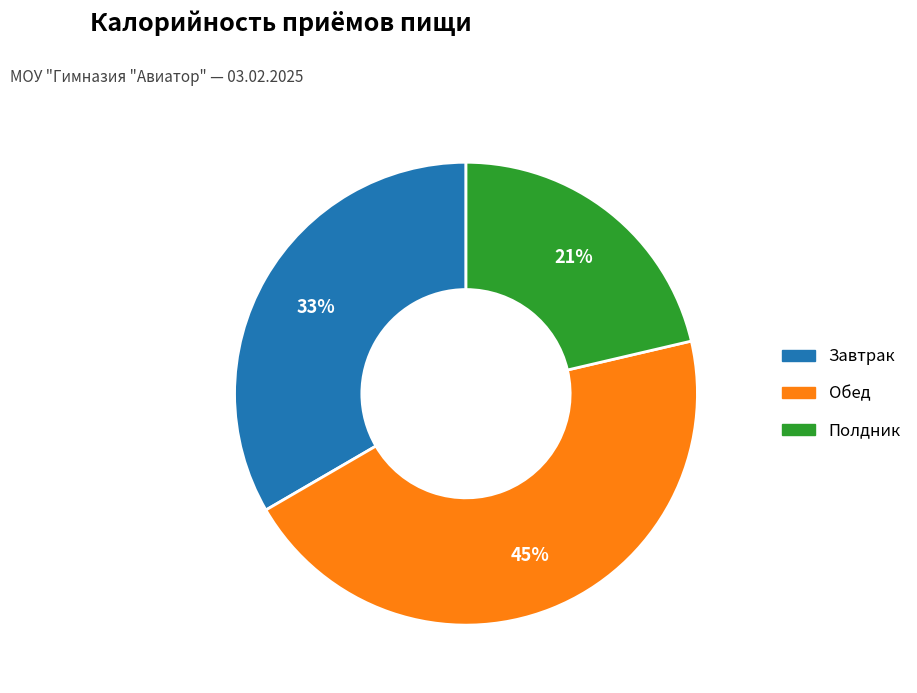

Which has a higher value, Завтрак or Полдник?

Завтрак